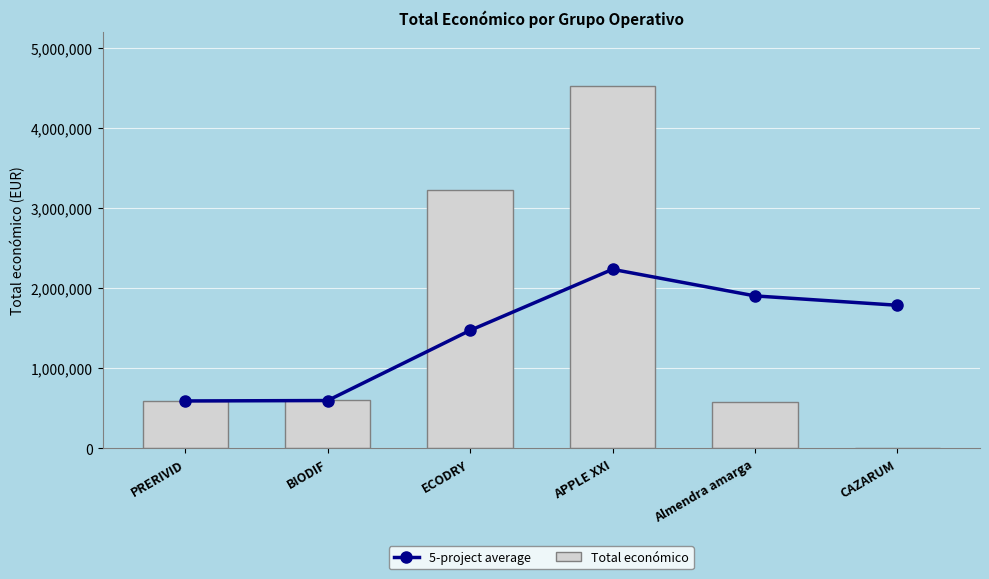

List the series in order of their peak value, highest first.

Total económico, 5-project average